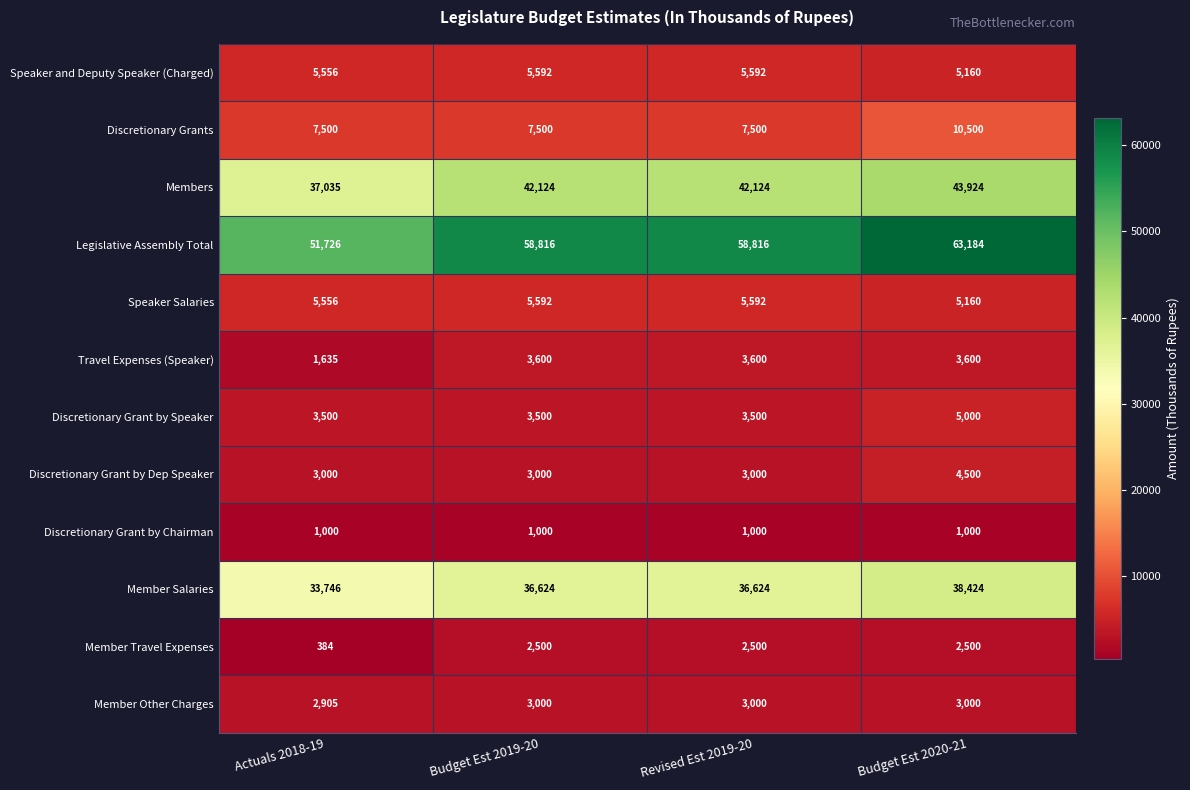

What is the total value across all series at Revised Est 2019-20?

172848